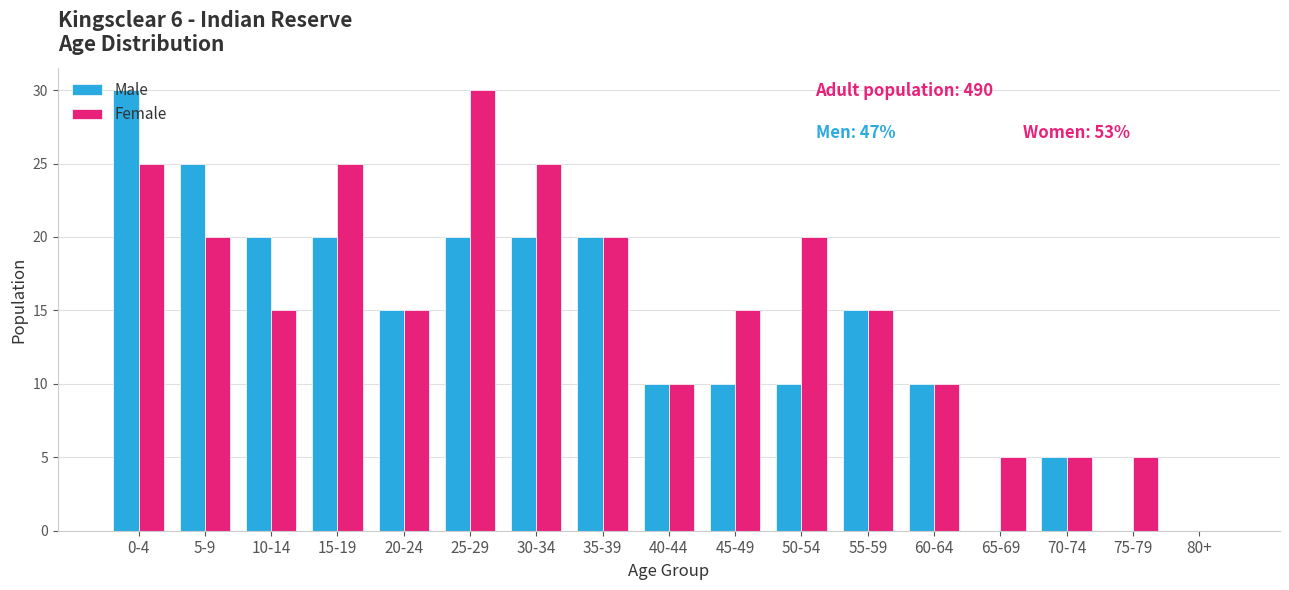

What is the greatest value displayed?

30